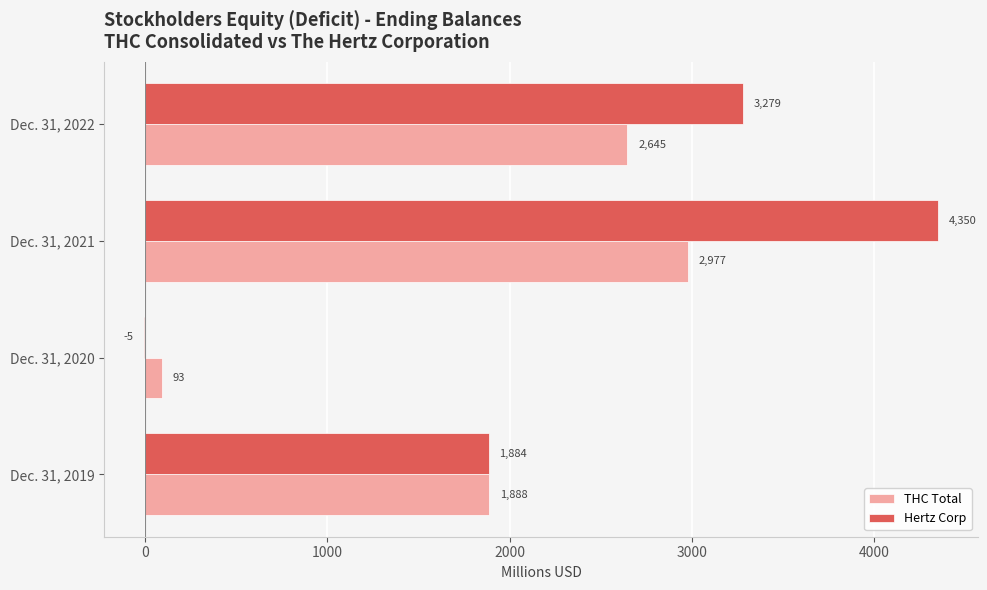

The value of THC Total at Dec. 31, 2020 is 93. True or false?

True